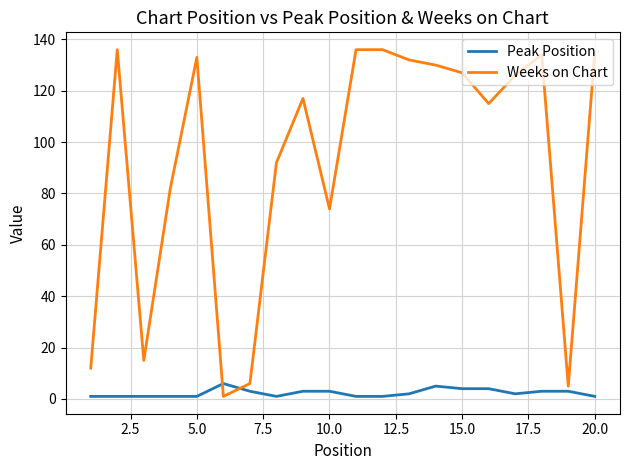

After their last crossing, which series has the higher values: Peak Position or Weeks on Chart?

Weeks on Chart